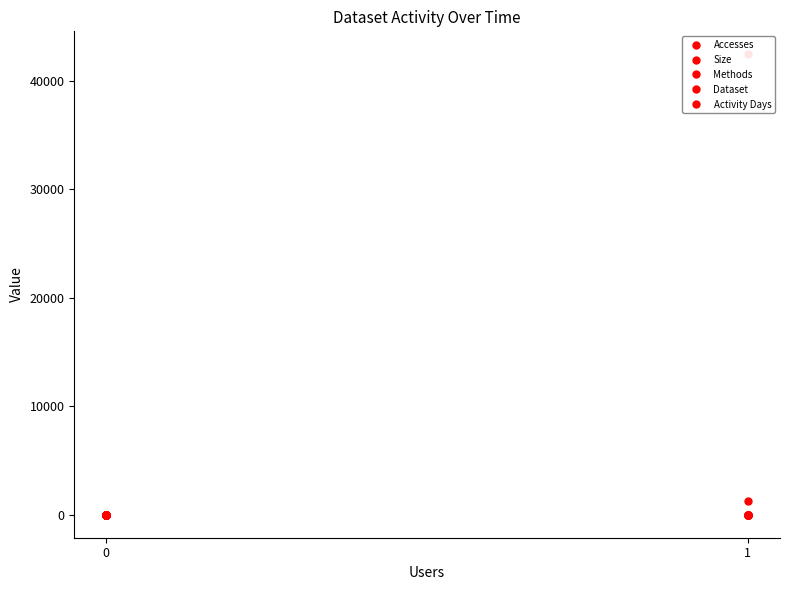

Which category has the lowest value across all series?

1